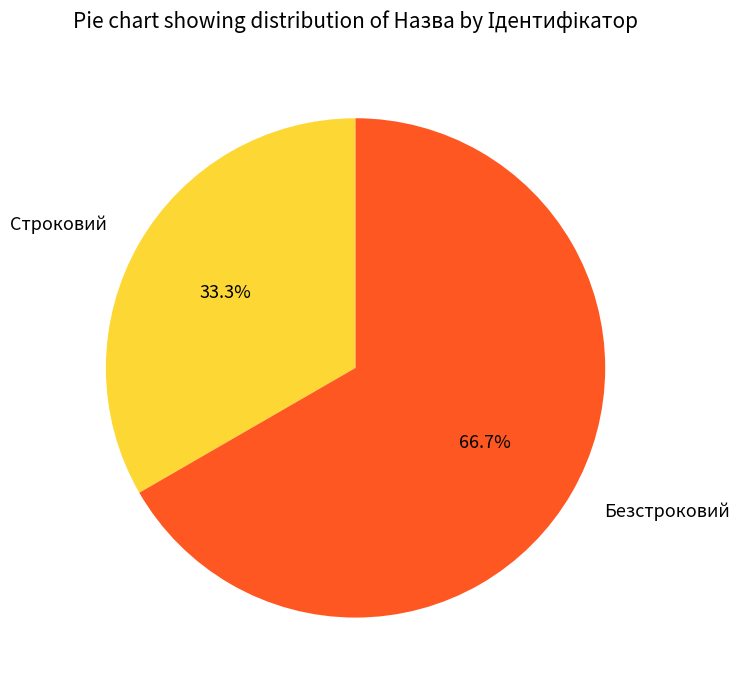

To the nearest percent, what percentage of the pie is Строковий?

33%